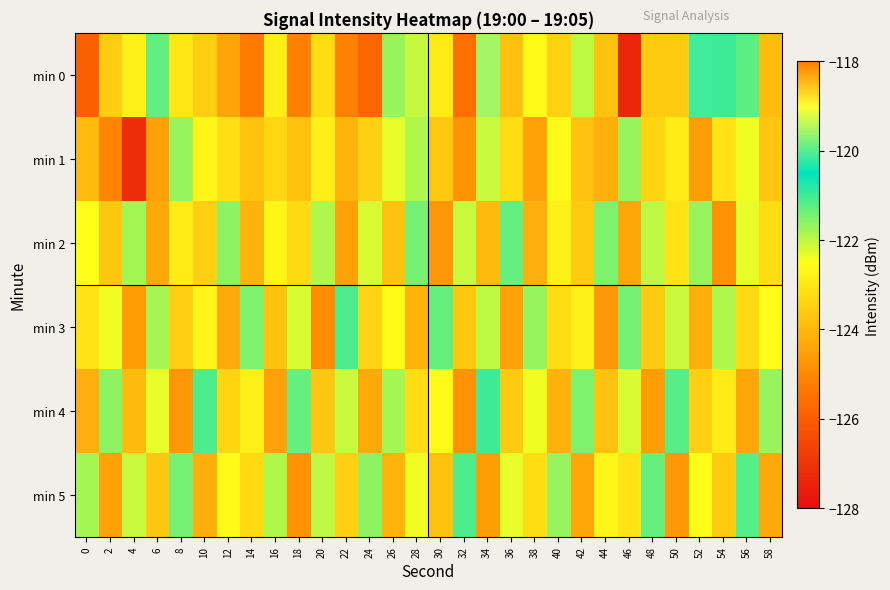

Reading right to left, list all the values displayed in this chart.

min 0: 58=-123.9	56=-121.2	54=-121.0	52=-120.1	50=-123.6	48=-123.6	46=-127.3	44=-123.8	42=-122.0	40=-123.5	38=-122.6	36=-123.8	34=-119.5	32=-125.5	30=-122.9	28=-122.1	26=-121.7	24=-125.8	22=-125.2	20=-123.2	18=-125.2	16=-122.8	14=-125.3	12=-124.4	10=-123.5	8=-123.0	6=-121.3	4=-122.8	2=-123.6	0=-125.9
min 1: 58=-123.7	56=-122.4	54=-123.1	52=-124.6	50=-122.9	48=-123.4	46=-121.7	44=-124.2	42=-123.8	40=-122.6	38=-124.5	36=-123.2	34=-122.1	32=-124.8	30=-123.7	28=-121.9	26=-122.3	24=-123.5	22=-124.1	20=-122.8	18=-123.7	16=-123.4	14=-123.8	12=-123.2	10=-122.7	8=-121.7	6=-124.5	4=-127.2	2=-125.1	0=-123.9
min 2: 58=-123.2	56=-122.3	54=-124.8	52=-121.7	50=-123.1	48=-122.0	46=-124.4	44=-121.5	42=-123.6	40=-122.8	38=-124.2	36=-121.3	34=-123.9	32=-122.1	30=-124.7	28=-121.4	26=-123.8	24=-122.2	22=-124.5	20=-121.9	18=-123.3	16=-122.7	14=-124.1	12=-121.6	10=-123.5	8=-122.9	6=-124.3	4=-121.8	2=-123.7	0=-122.5
min 3: 58=-122.5	56=-123.3	54=-121.9	52=-124.2	50=-122.1	48=-123.6	46=-121.4	44=-124.7	42=-122.8	40=-123.2	38=-121.7	36=-124.5	34=-122.0	32=-123.7	30=-121.3	28=-124.1	26=-122.6	24=-123.4	22=-121.1	20=-124.9	18=-122.2	16=-123.8	14=-121.5	12=-124.3	10=-122.7	8=-123.5	6=-121.8	4=-124.6	2=-122.4	0=-123.1
min 4: 58=-121.7	56=-124.4	54=-122.9	52=-123.5	50=-121.2	48=-124.6	46=-122.2	44=-123.8	42=-121.5	40=-124.1	38=-122.4	36=-123.6	34=-121.0	32=-124.8	30=-122.6	28=-123.2	26=-121.8	24=-124.3	22=-122.1	20=-123.7	18=-121.3	16=-124.5	14=-122.8	12=-123.4	10=-121.1	8=-124.7	6=-122.3	4=-123.9	2=-121.6	0=-124.2
min 5: 58=-124.3	56=-121.2	54=-123.6	52=-122.5	50=-124.7	48=-121.3	46=-123.1	44=-122.7	42=-124.4	40=-121.7	38=-123.2	36=-122.3	34=-124.6	32=-121.1	30=-123.8	28=-122.4	26=-124.1	24=-121.6	22=-123.5	20=-122.0	18=-124.8	16=-121.9	14=-123.3	12=-122.6	10=-124.2	8=-121.4	6=-123.7	4=-122.1	2=-124.5	0=-121.8